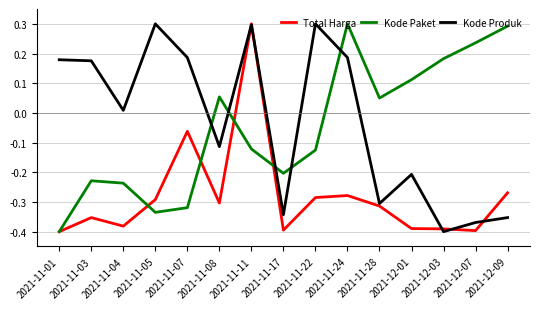

How many interior local valleys does the Kode Paket series have?

3